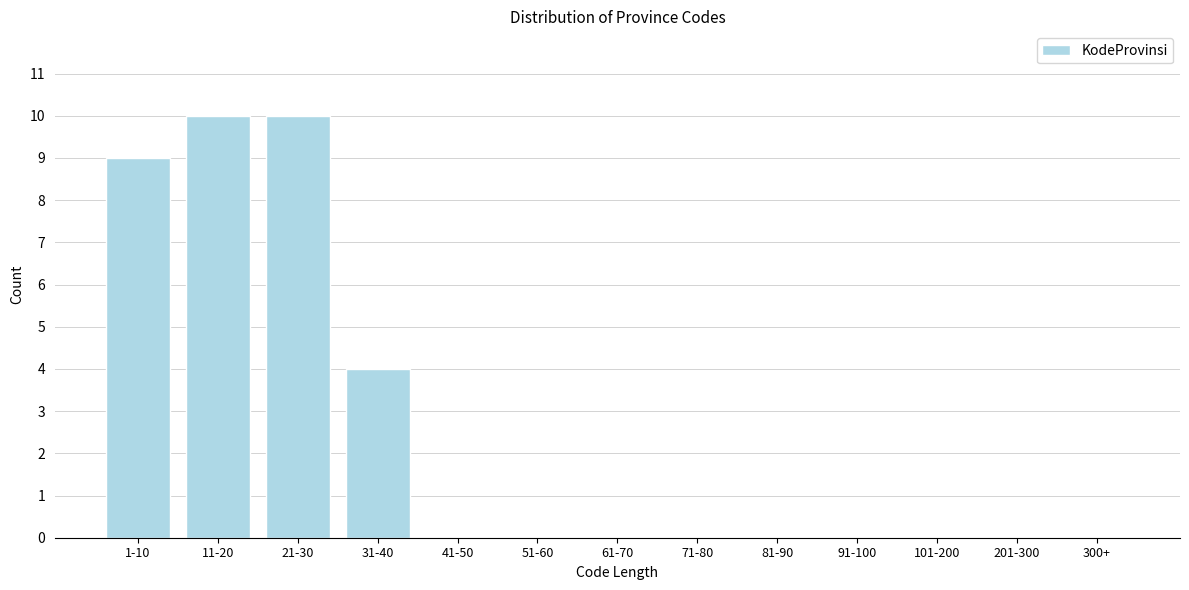

Reading left to right, list all the values displayed in this chart.

1-10=9	11-20=10	21-30=10	31-40=4	41-50=0	51-60=0	61-70=0	71-80=0	81-90=0	91-100=0	101-200=0	201-300=0	300+=0